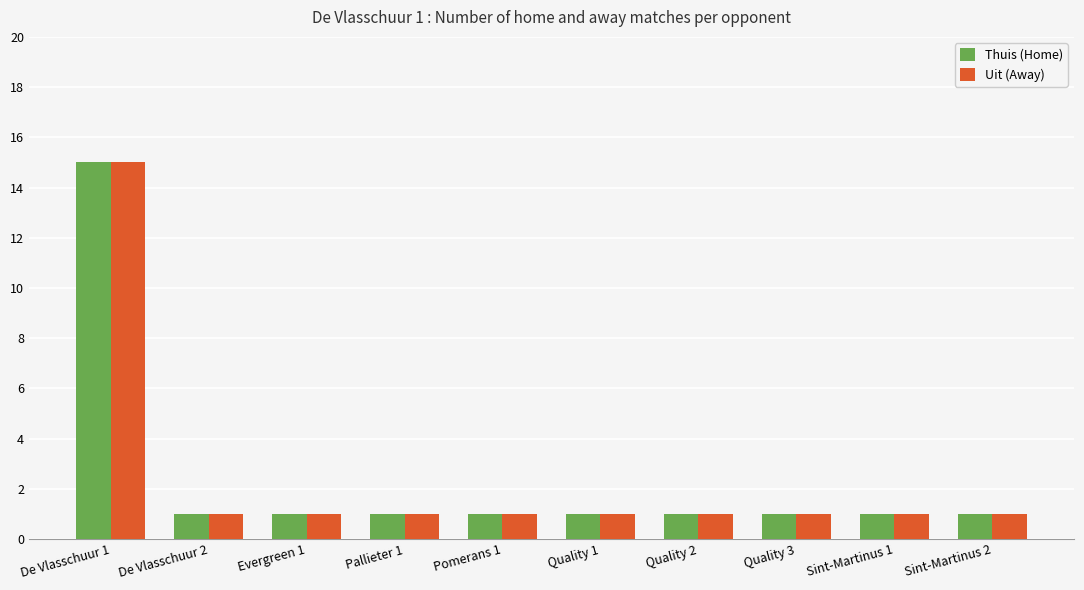

Does the chart contain stacked bars?

No